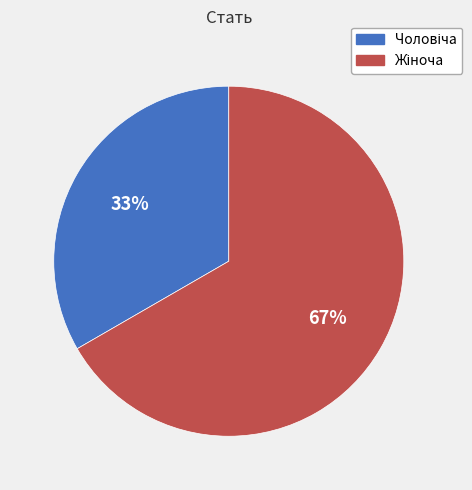

Is there any slice that represents more than half of the pie?

Yes